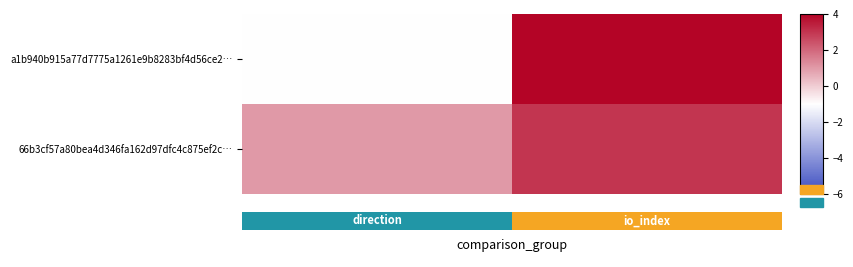

At how many categories does at least one series exceed 0?

2